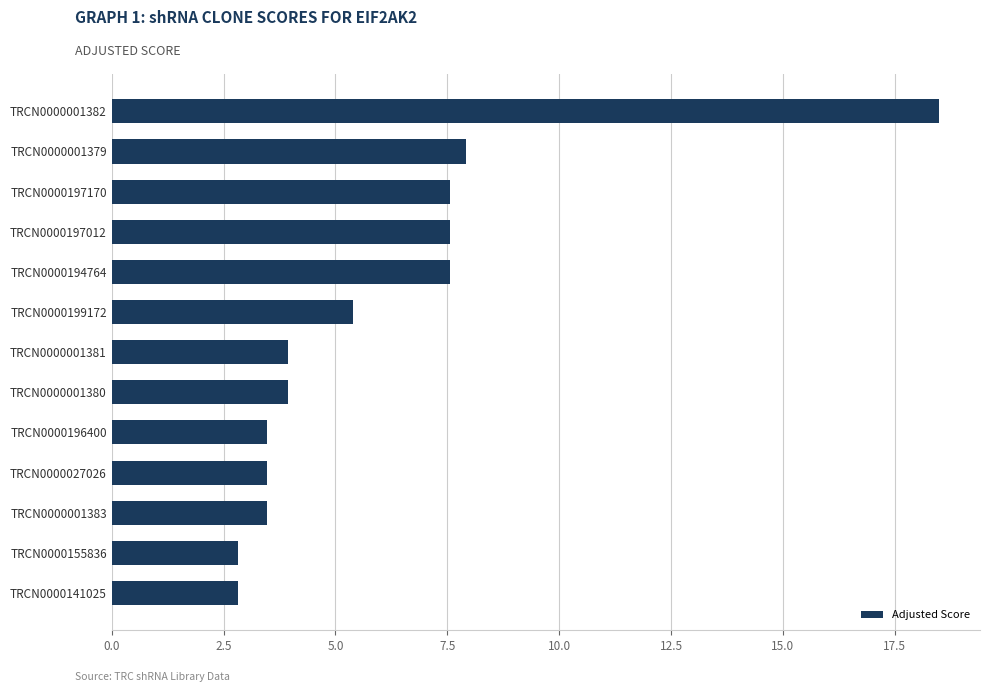

Is it true that the value at TRCN0000001381 is 7.0?

False